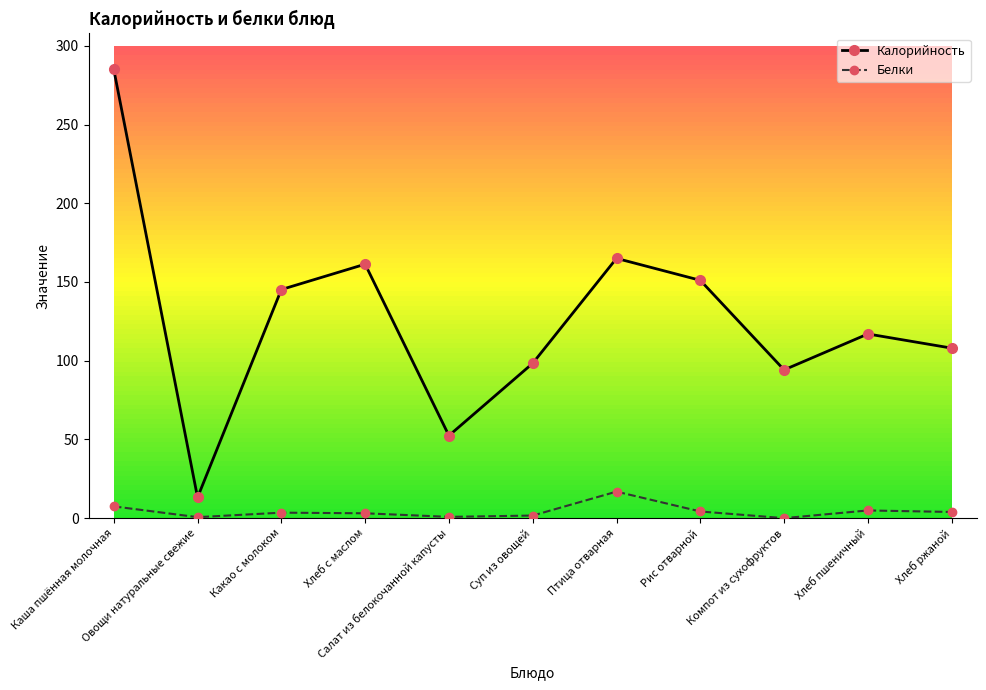

True or false: Белки and Калорийность cross at least once.

False